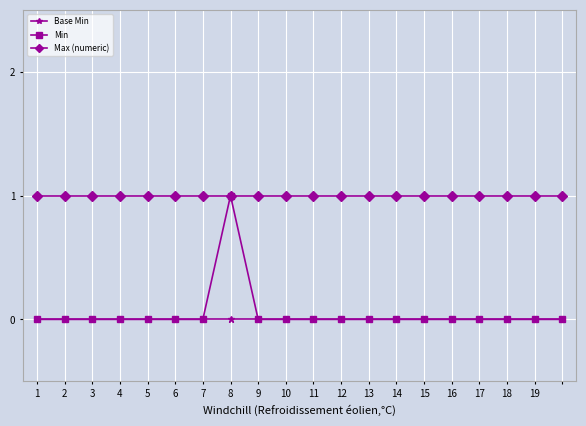

Which series has the widest spread of values?

Min